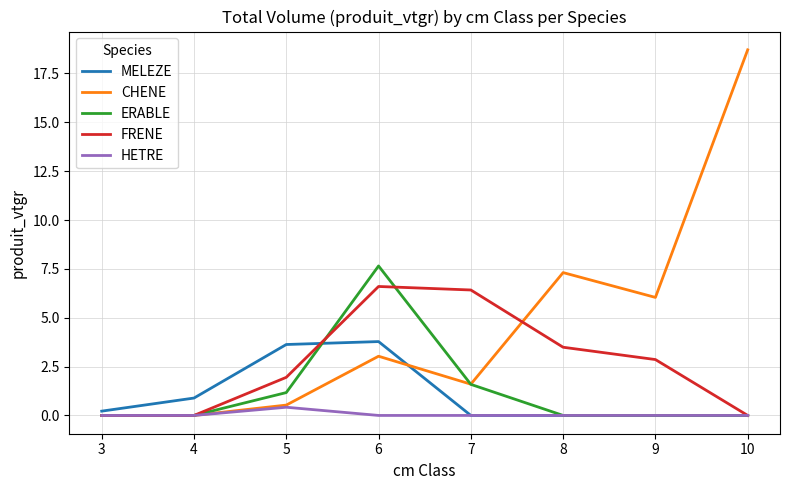

True or false: CHENE and MELEZE cross at least once.

True